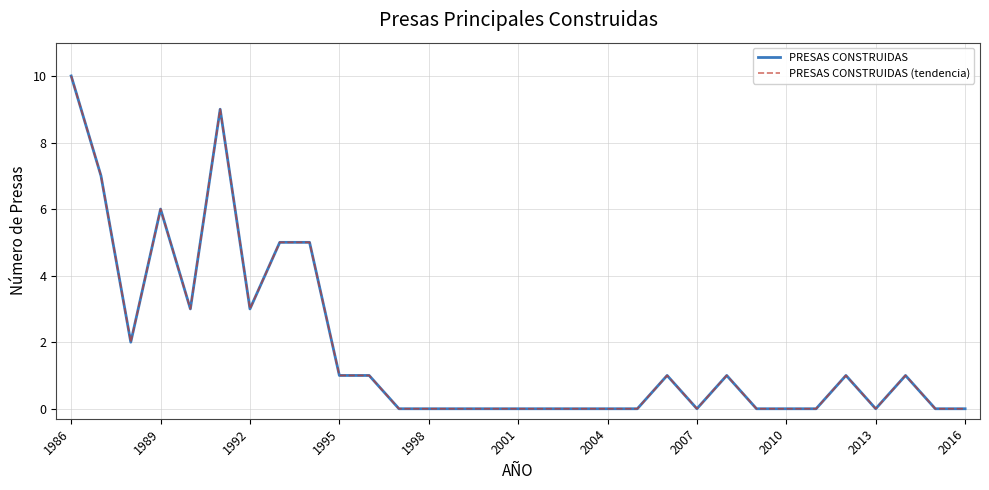

True or false: PRESAS CONSTRUIDAS and PRESAS CONSTRUIDAS (tendencia) cross at least once.

False